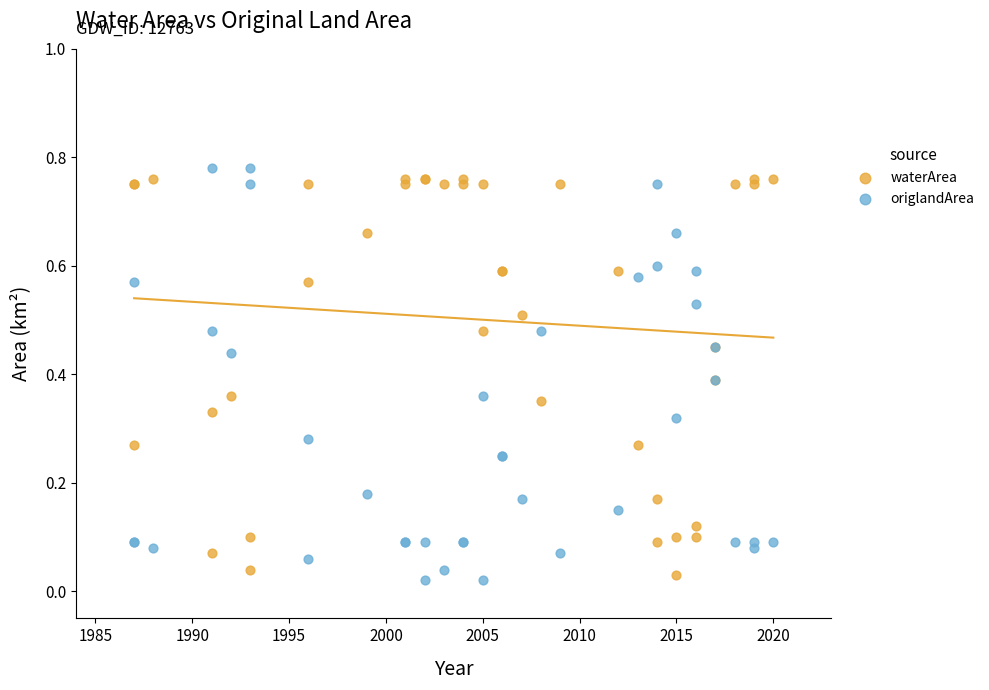

What are all the series names shown in the legend?

waterArea, origlandArea